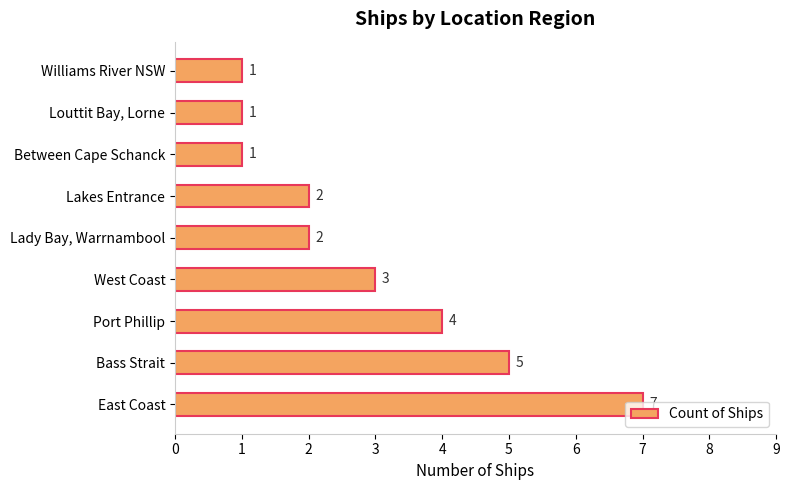

Which category has the highest value across all series?

East Coast